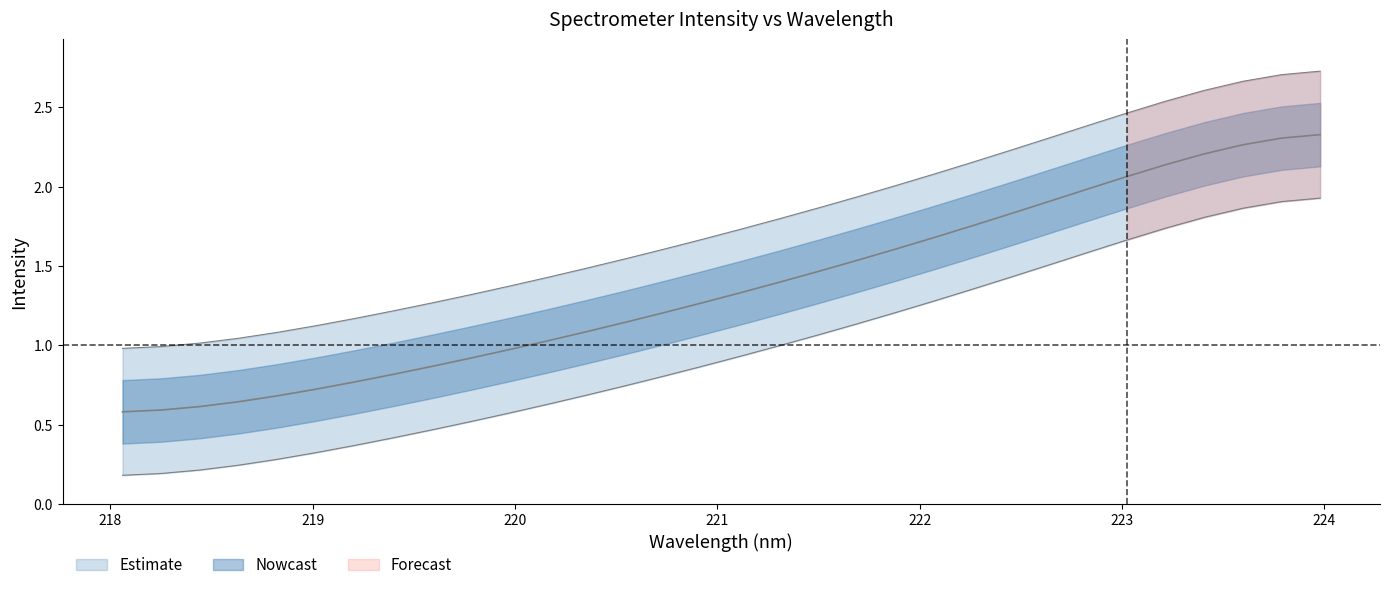

True or false: center and upper_inner cross at least once.

False